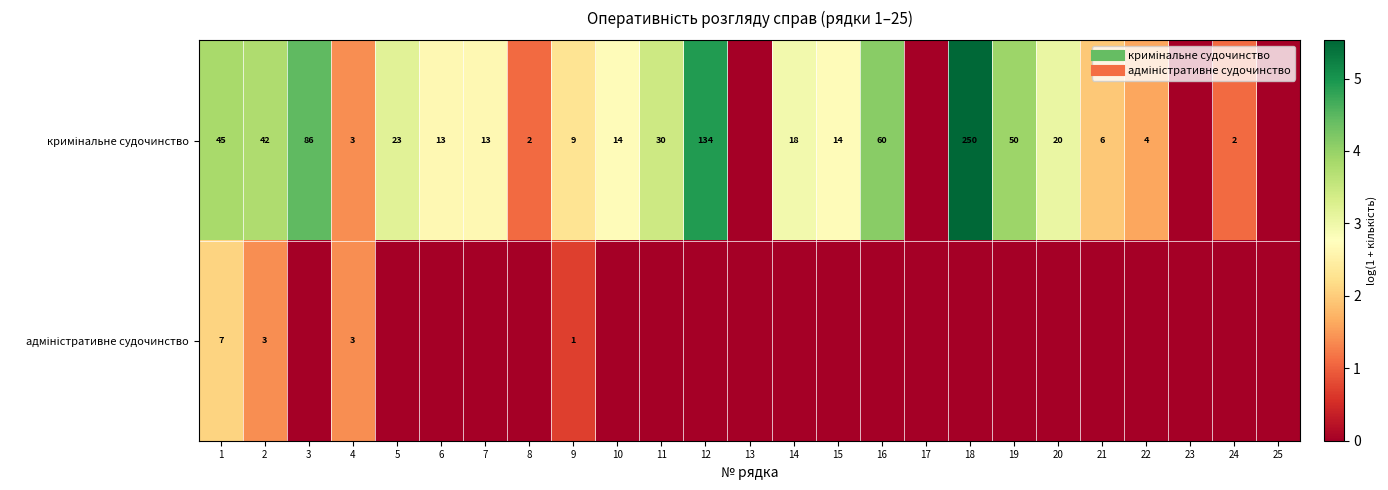

List the labels in order of адміністративне судочинство value, largest first.

1, 2, 4, 9, 3, 5, 6, 7, 8, 10, 11, 12, 13, 14, 15, 16, 17, 18, 19, 20, 21, 22, 23, 24, 25